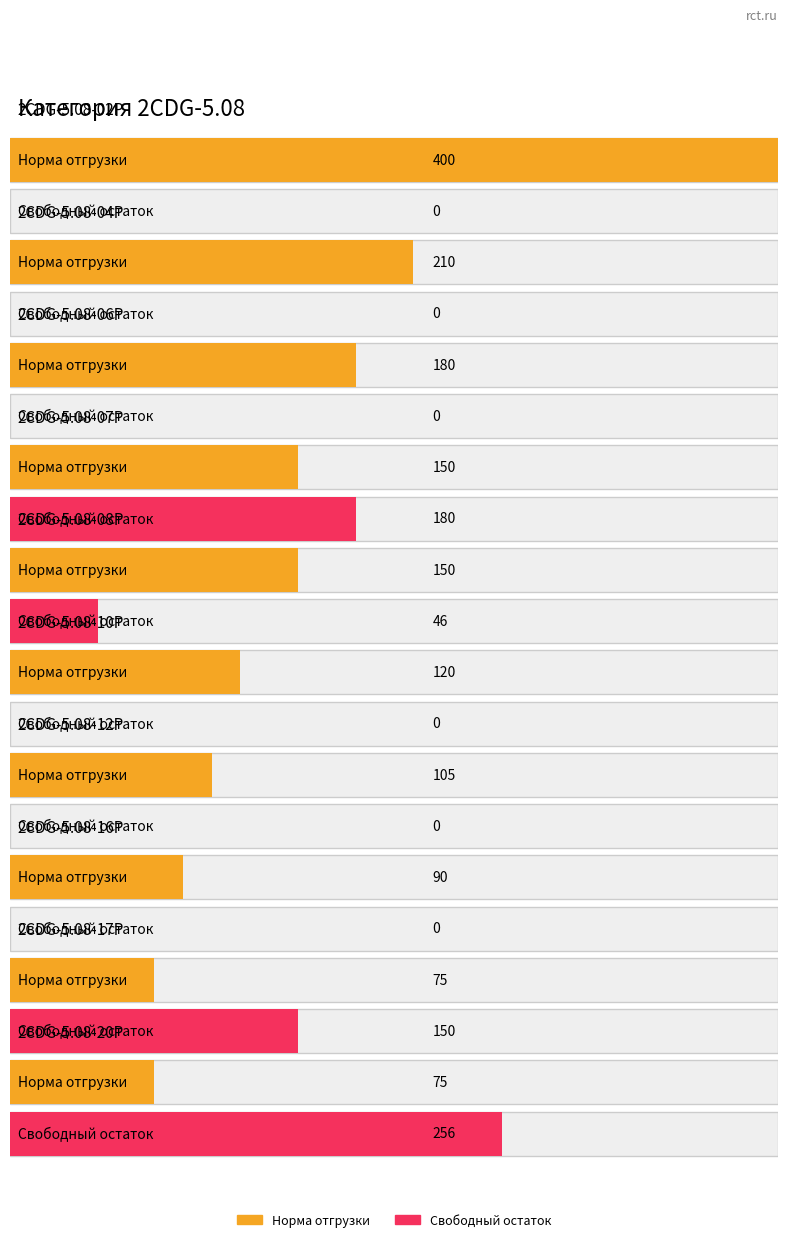

What is the sum of all Свободный остаток values?

632